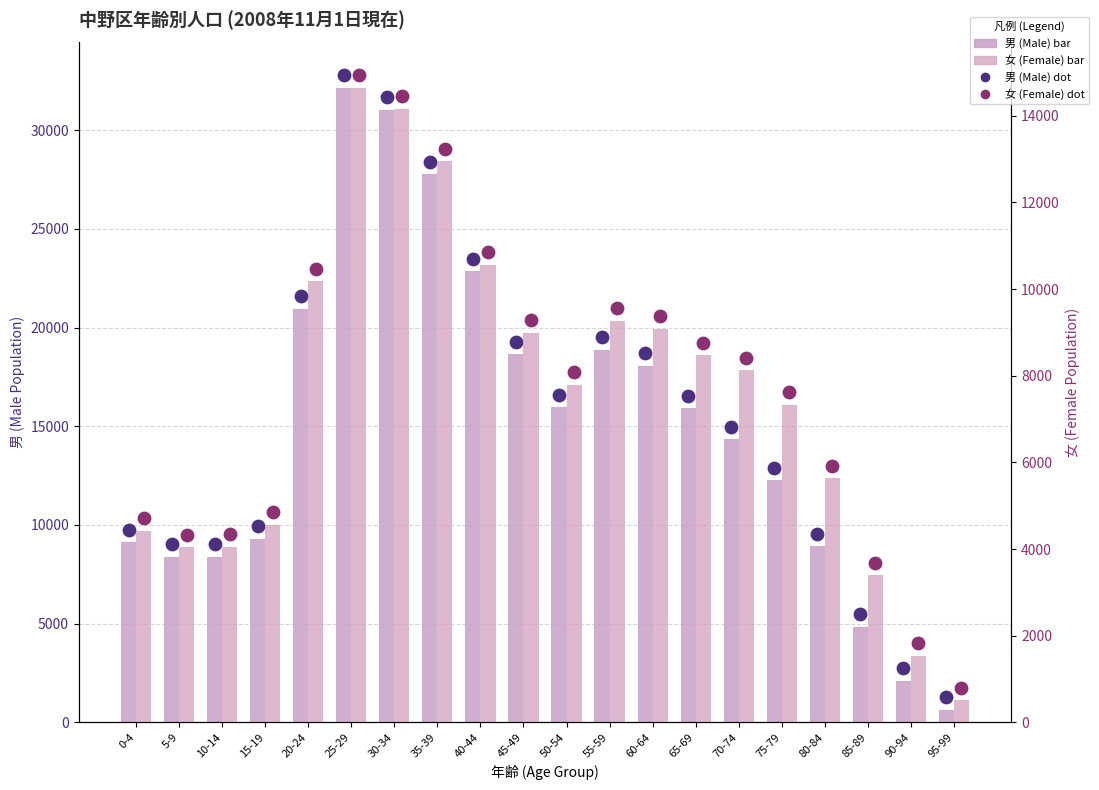

Is the value of 男 (Male) at 40-44 greater than the value of 女 (Female) at 55-59?

Yes